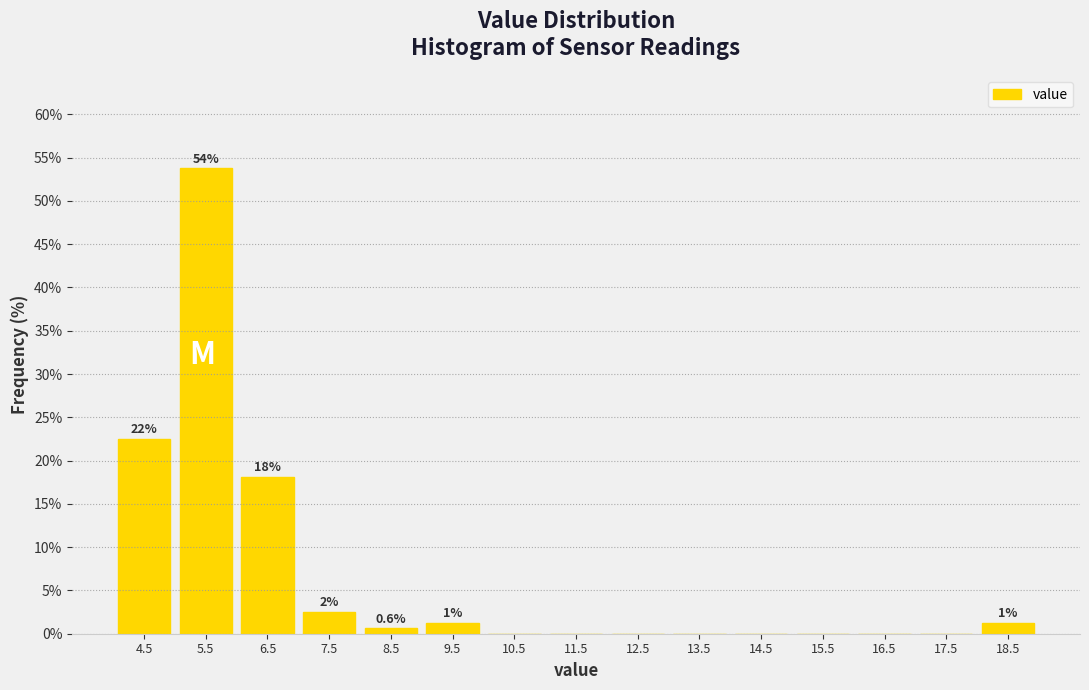

Which range on the x-axis has the tallest bar?

5 to 6